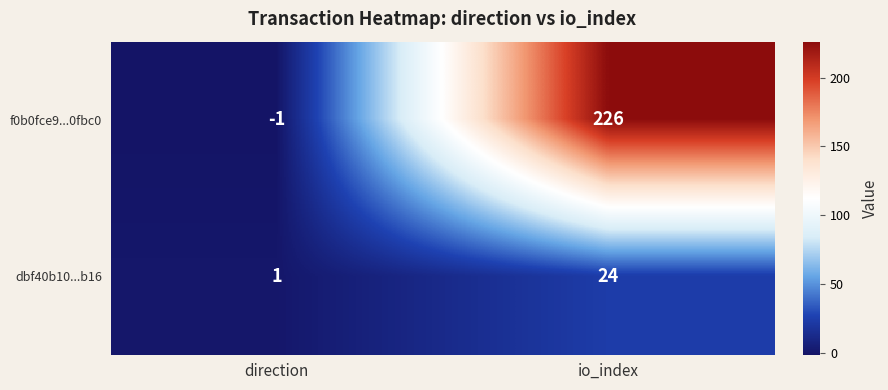

At which category is the sum across all series the highest?

io_index